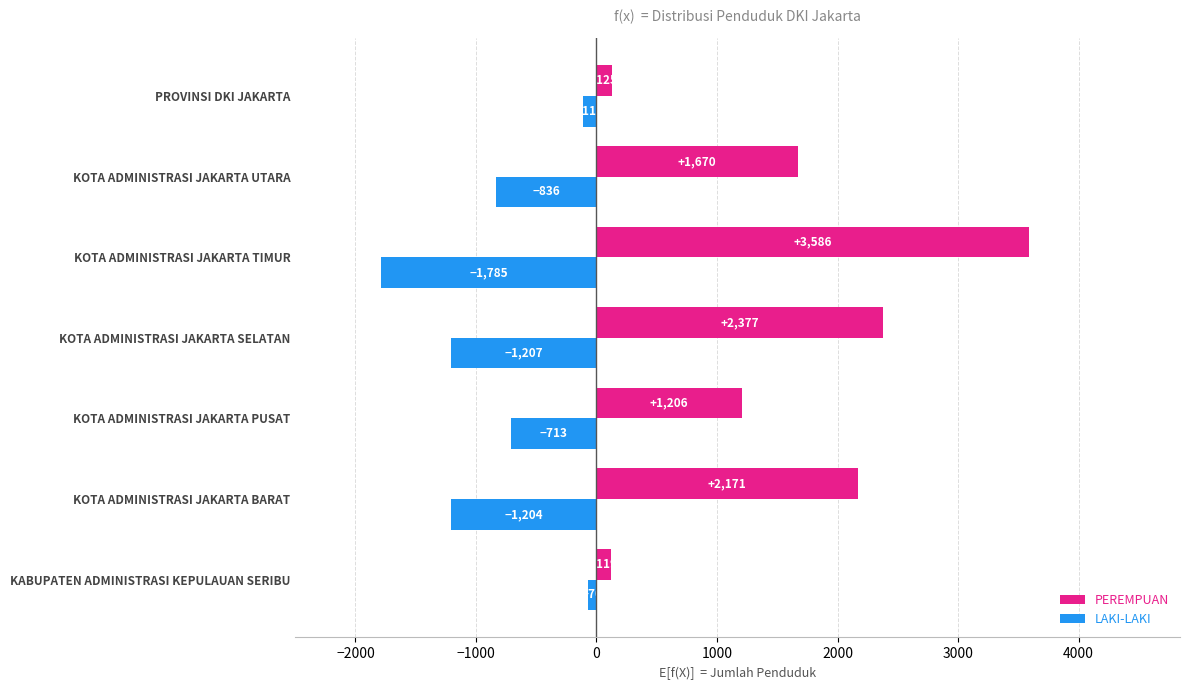

Read the PEREMPUAN value at KOTA ADMINISTRASI JAKARTA PUSAT, to the nearest 10.

1210